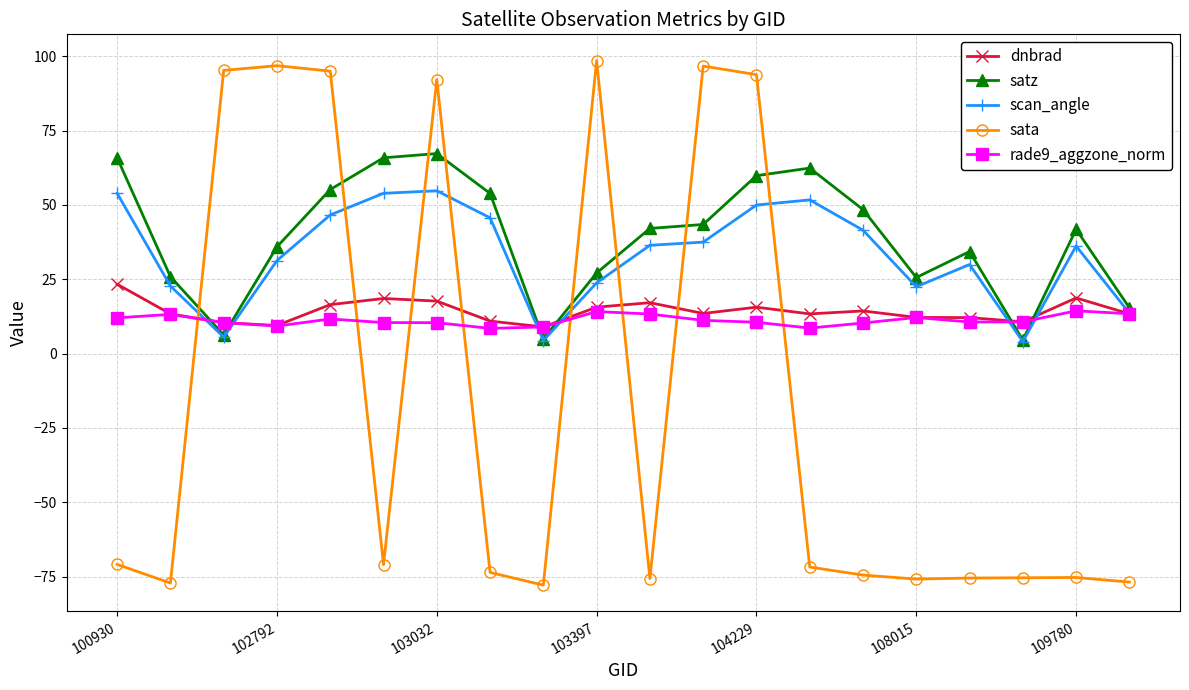

After their last crossing, which series has the higher values: rade9_aggzone_norm or sata?

rade9_aggzone_norm